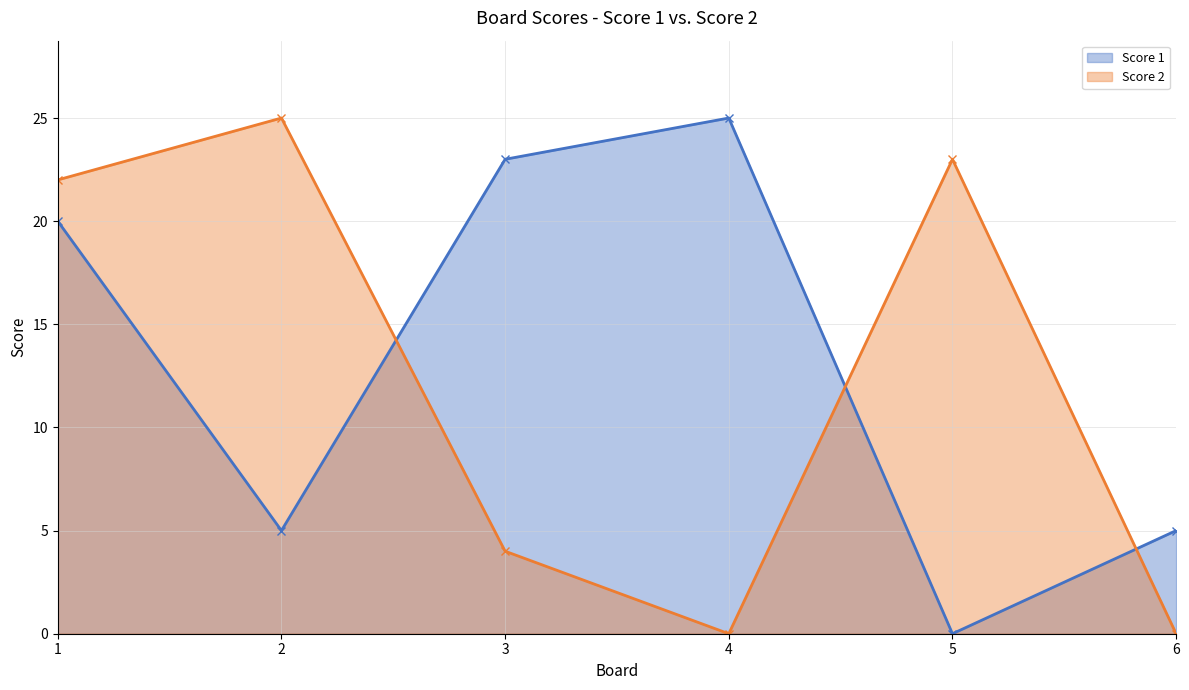

What is the average value of the Score 2 series?

12